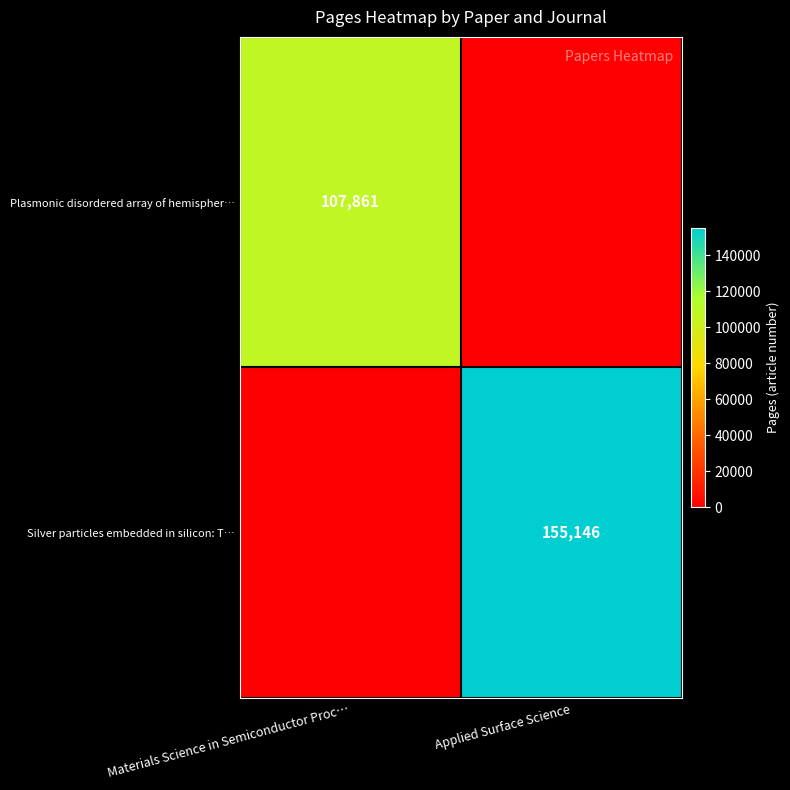

The value of Silver particles embedded in silicon: T… at Applied Surface Science is 105638. True or false?

False